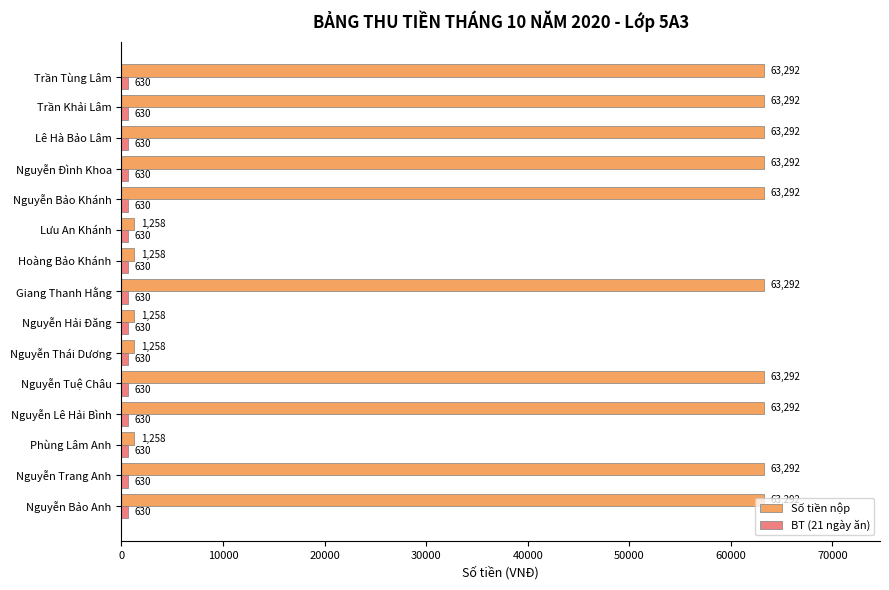

Between Phùng Lâm Anh and Nguyễn Lê Hải Bình, which series saw the biggest shift?

Số tiền nộp